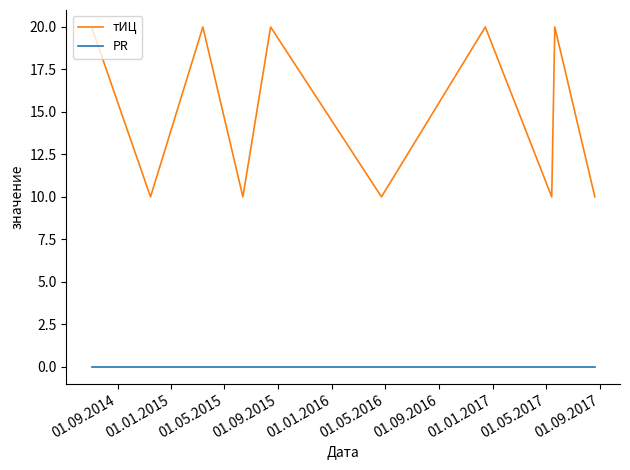

Which series has the widest spread of values?

тИЦ